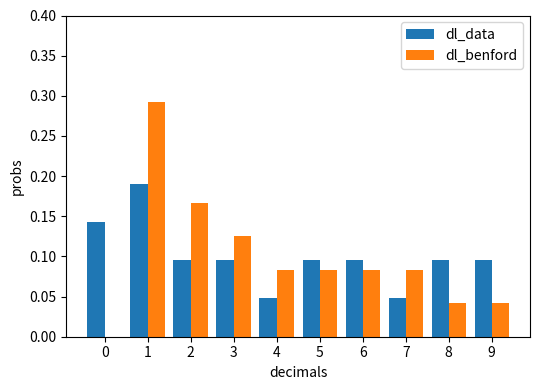

Which series changed the most between 1 and 5?

dl_benford